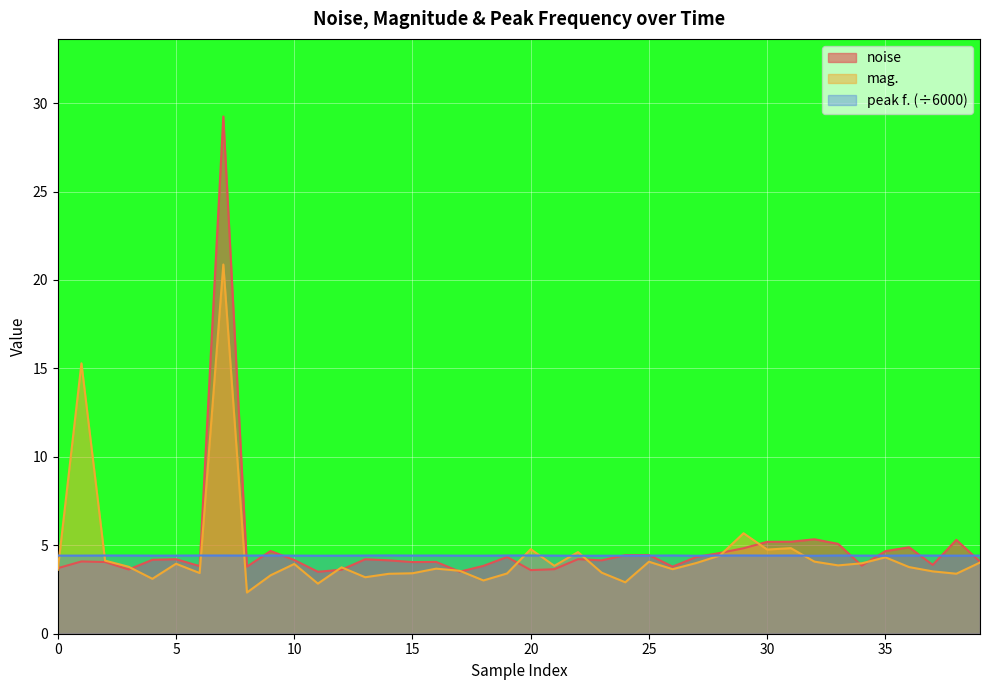

What is the approximate value of noise at 39?

4.1